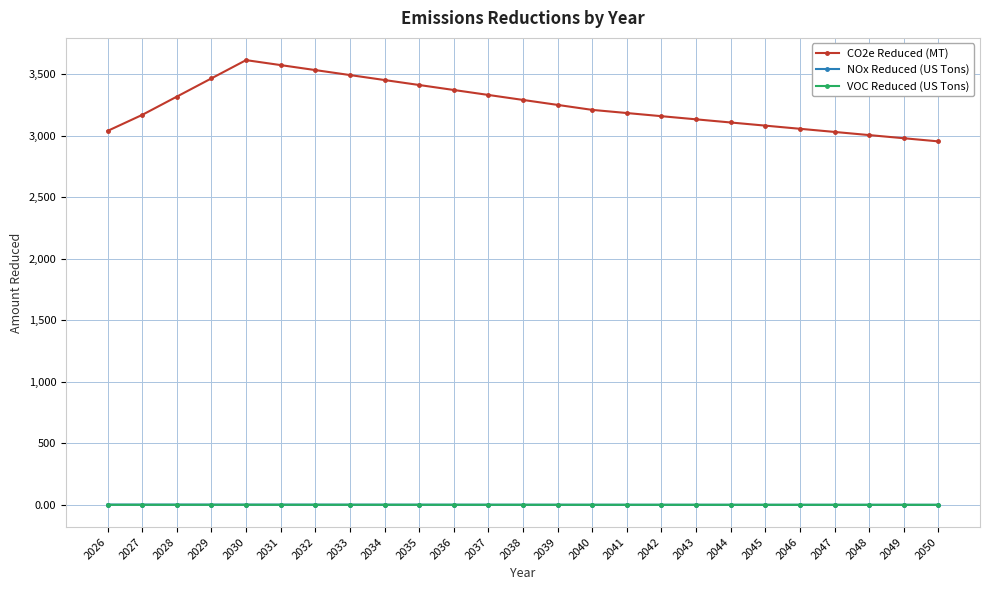

Which series has the widest spread of values?

CO2e Reduced (MT)